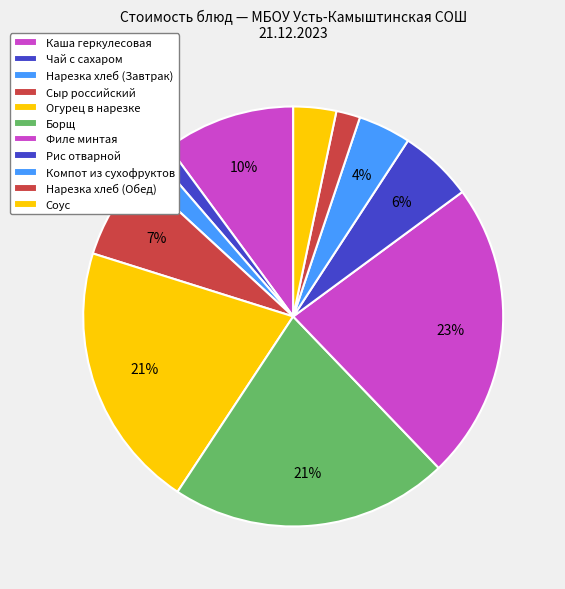

Count the number of slices in the pie.

11